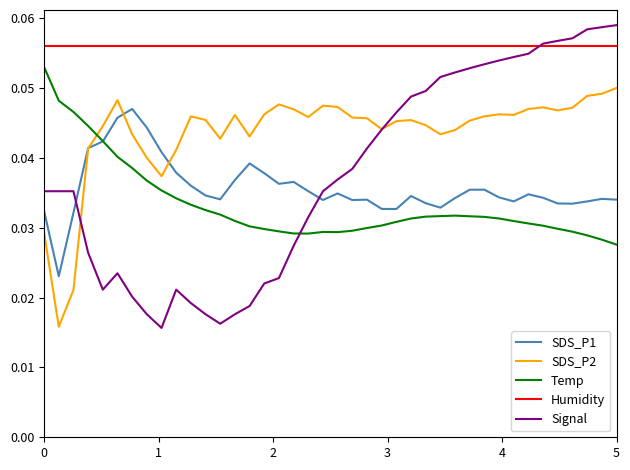

True or false: Temp and Humidity intersect in this chart.

False